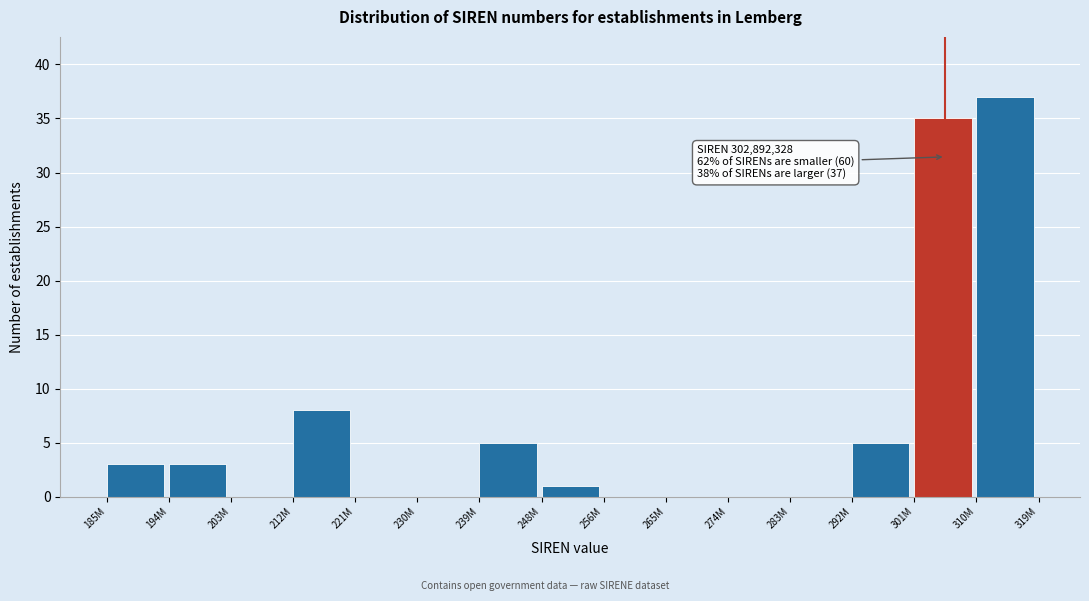

Reading left to right, what are all the values shown in this chart?

185M=3	194M=3	203M=0	212M=8	221M=0	230M=0	239M=5	248M=1	256M=0	265M=0	274M=0	283M=0	292M=5	301M=35	310M=37